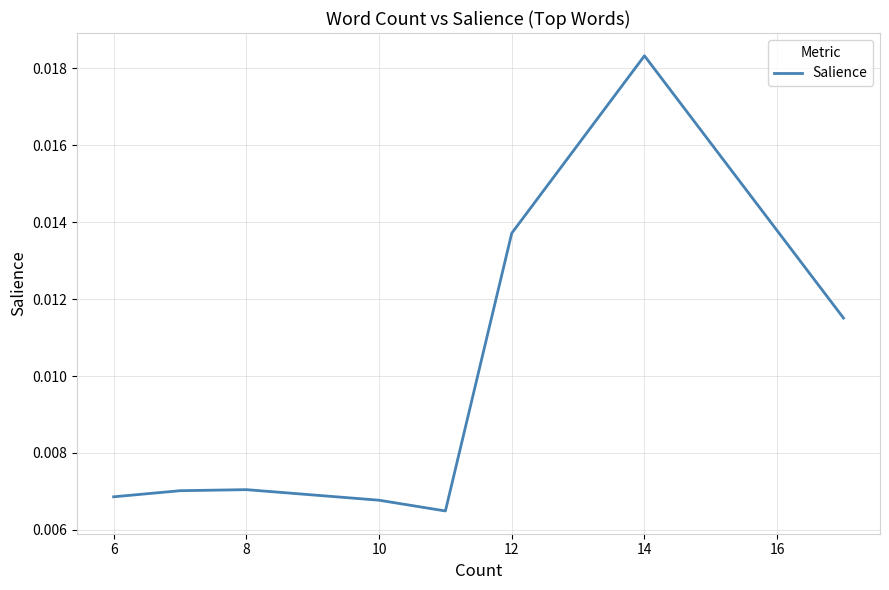

The value at 10 is 0.0. True or false?

False